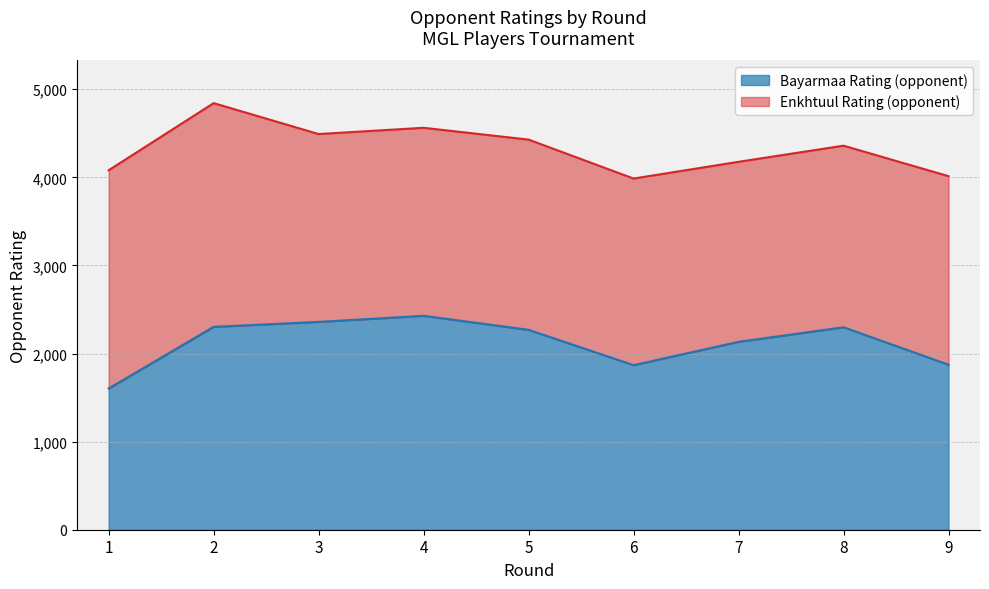

How many interior local peaks (higher than both neighbors) does the data have?

2